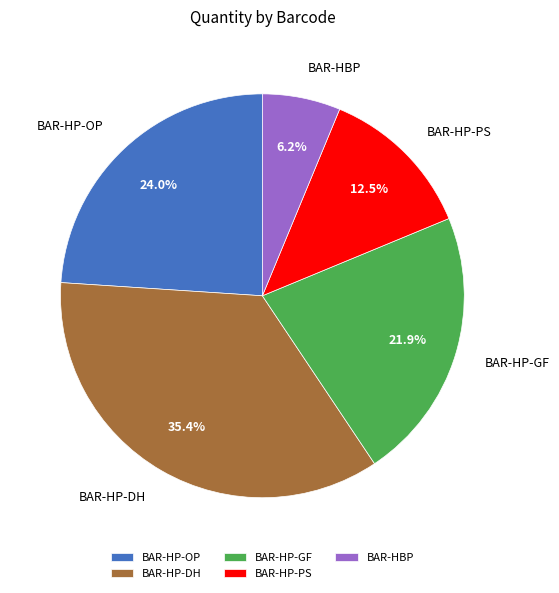

Is BAR-HBP the majority of the pie?

No